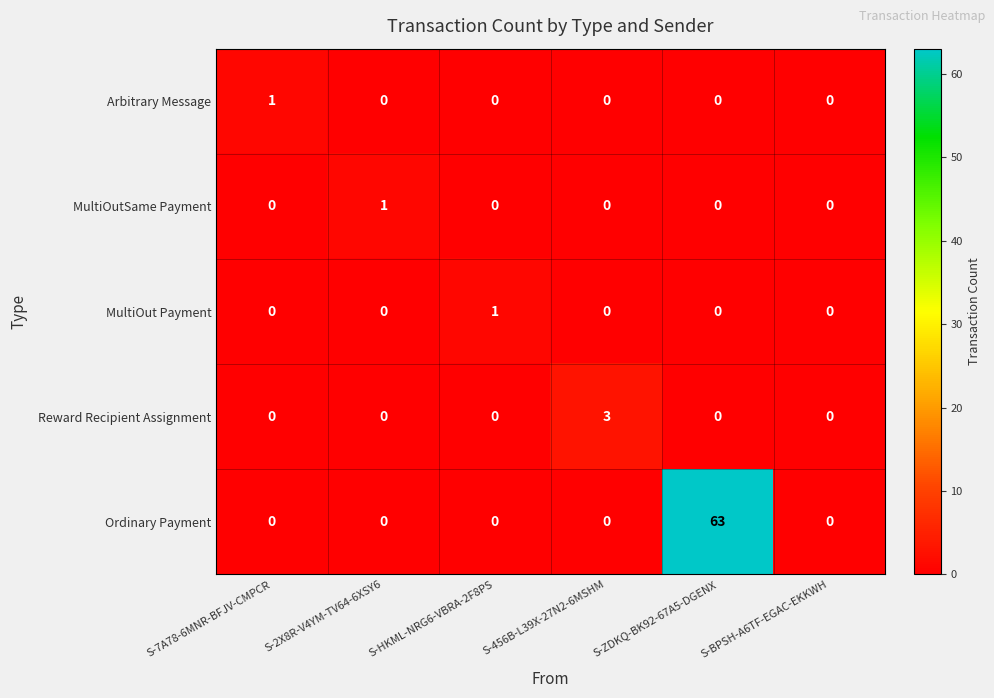

What is the maximum value shown in the chart?

63